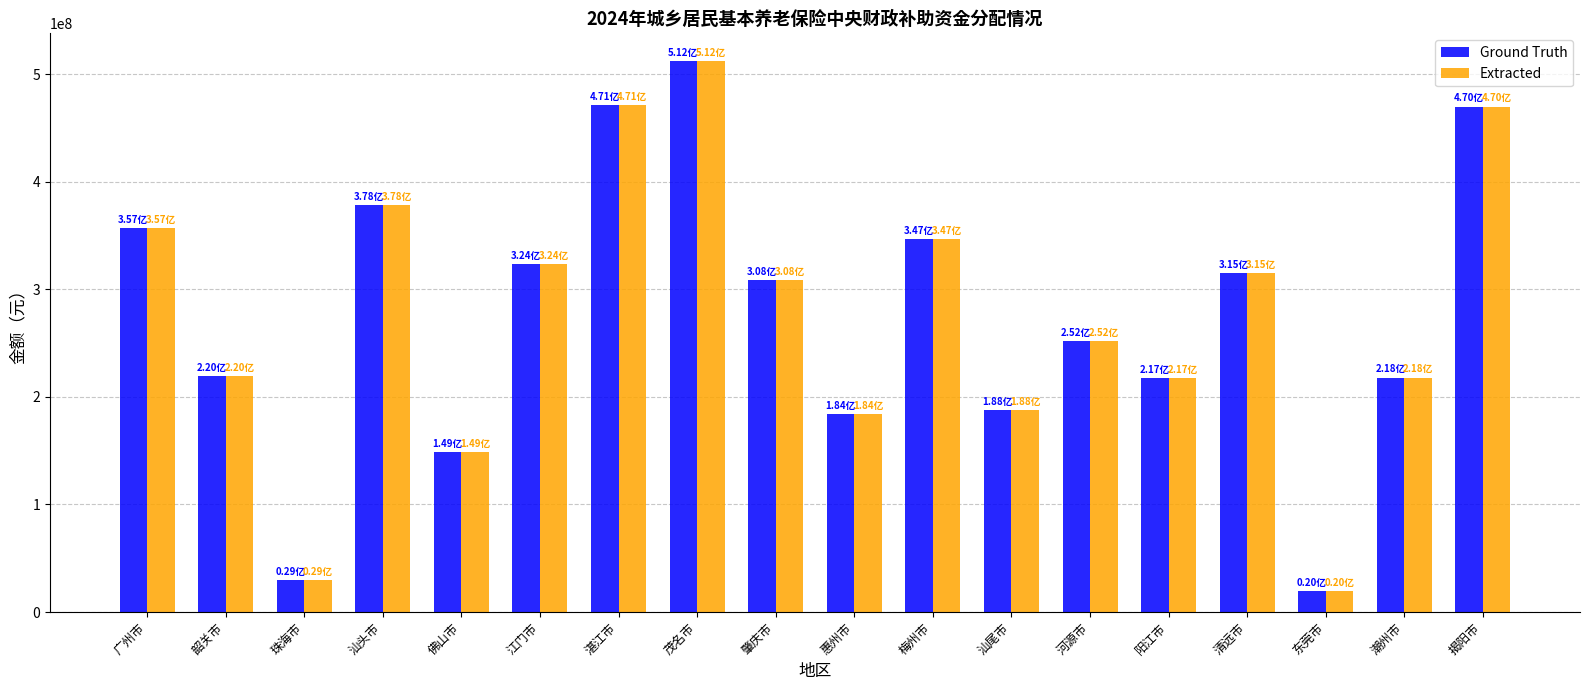

What is the total value across all series at 阳江市?

434200000